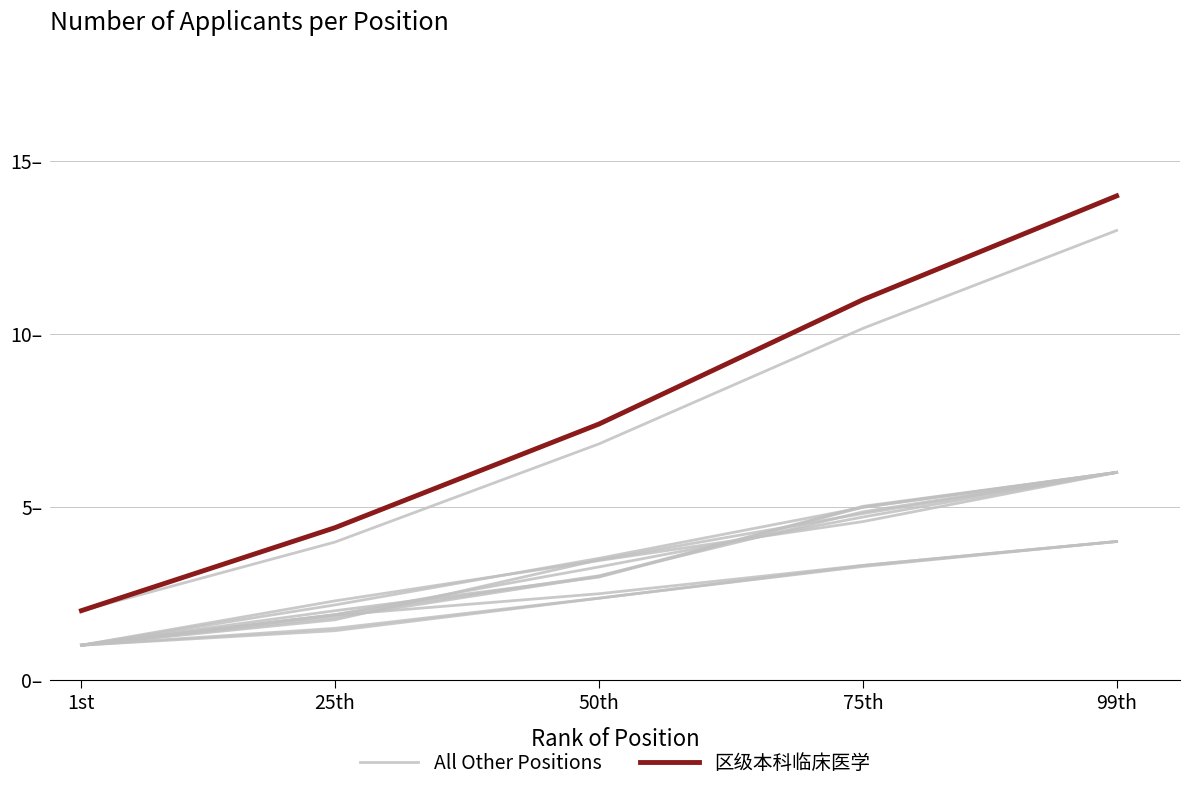

Which series has the largest total across all categories?

区级本科临床医学